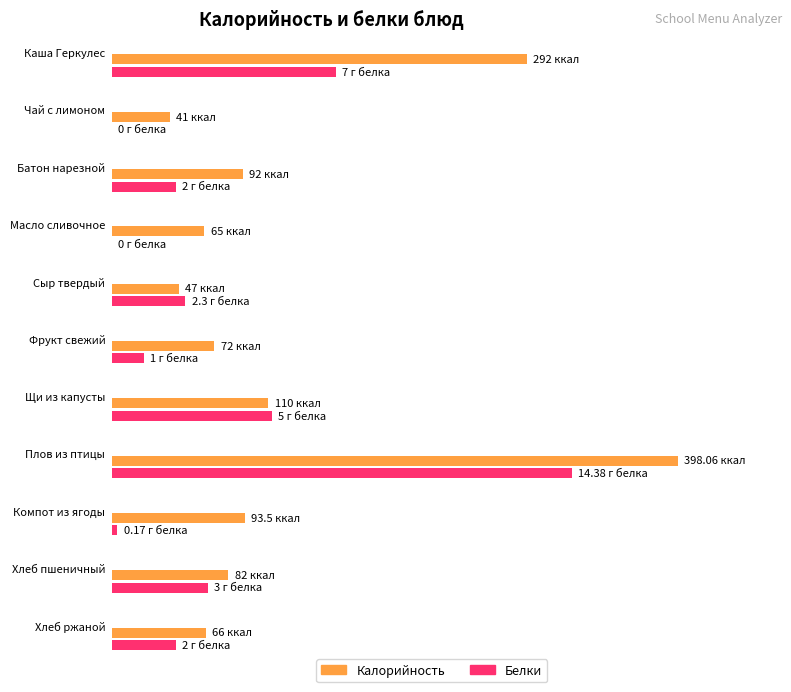

What are all the series names shown in the legend?

Калорийность, Белки